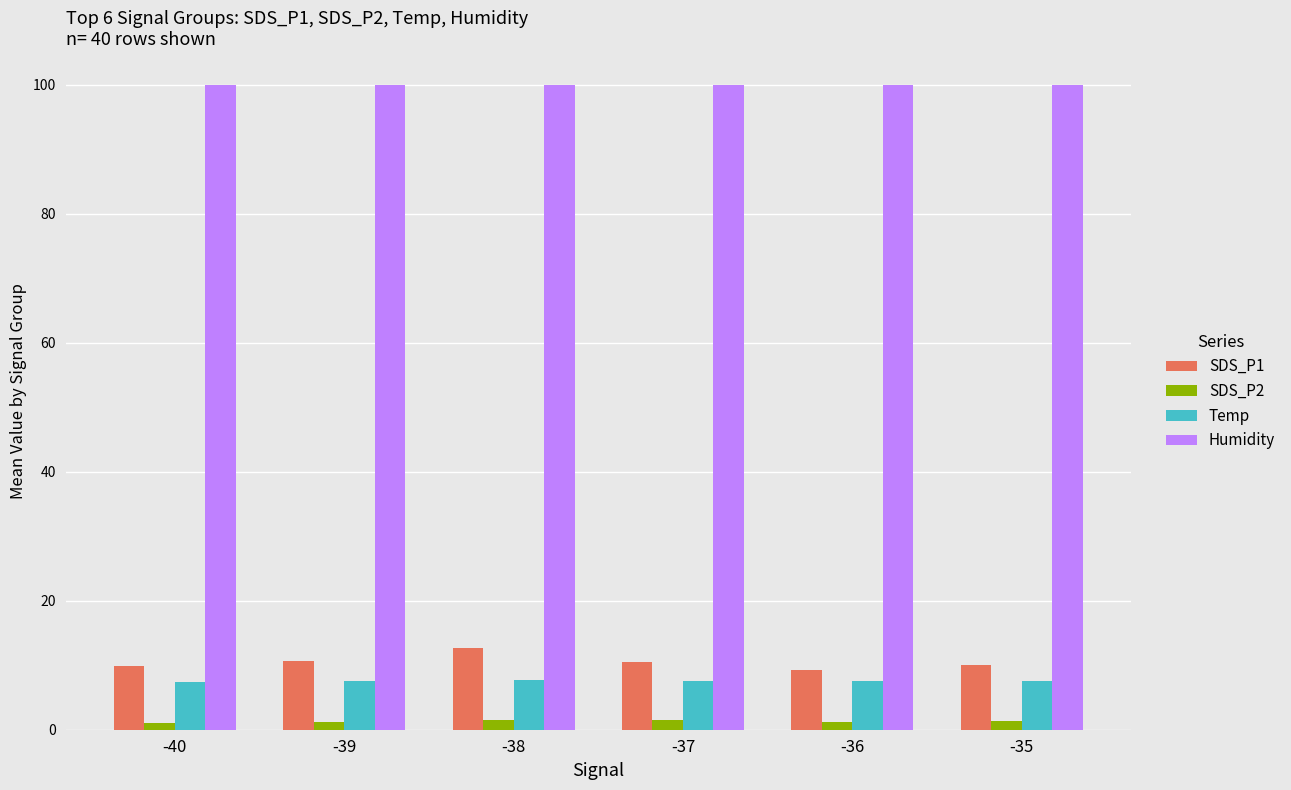

What is the total value across all series at -38?

121.7